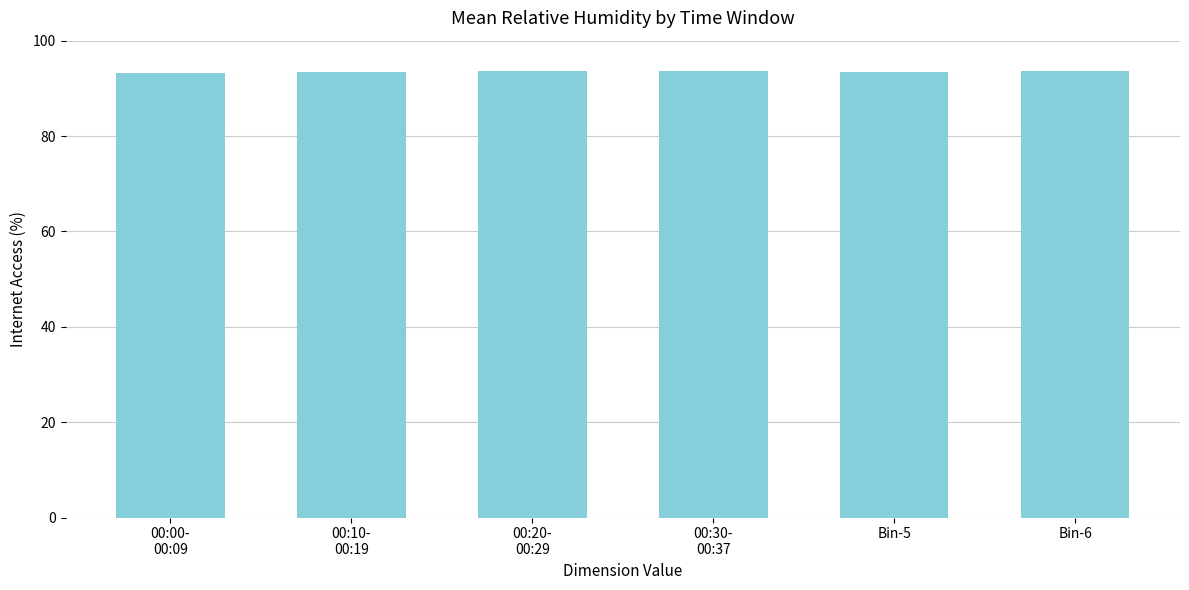

What is the label of the 2nd bar from the left?

00:10-
00:19